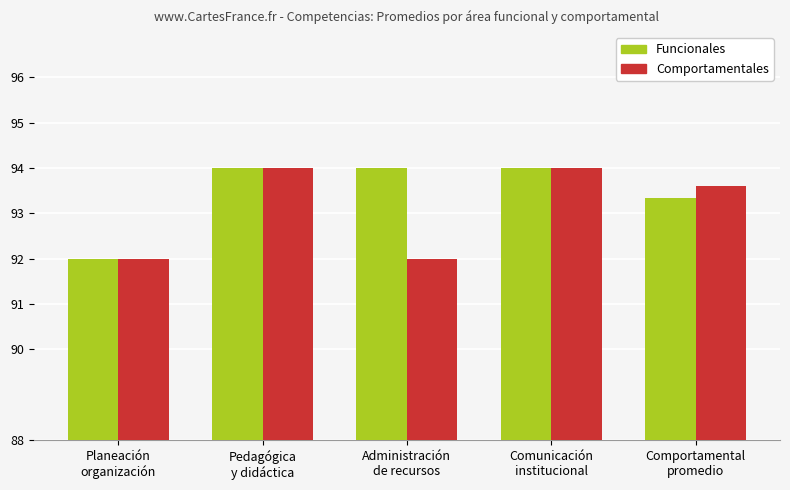

How many data points in Funcionales are less than 94?

2